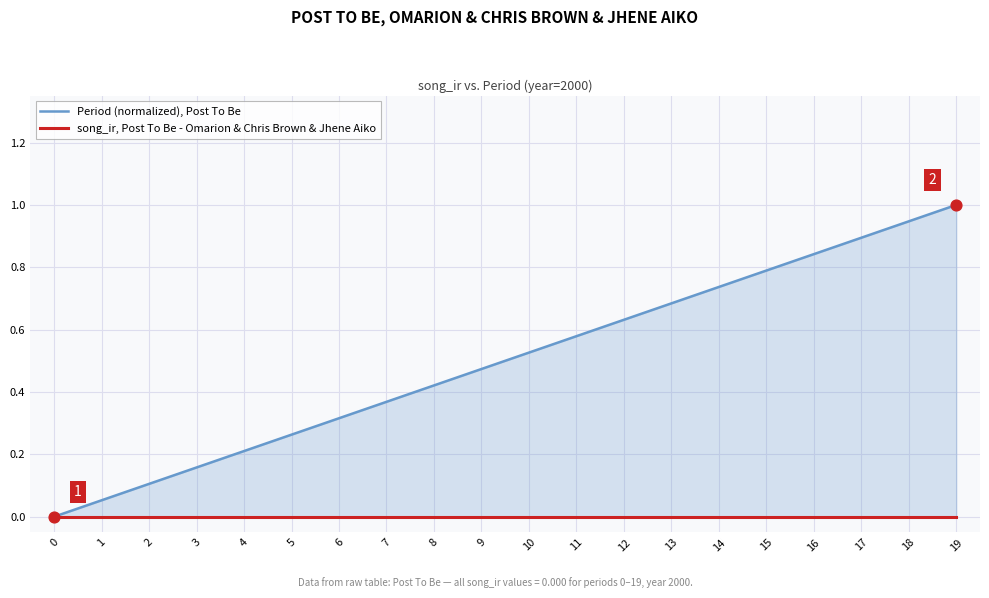

Which series has the widest spread of Y values?

Period (normalized), Post To Be